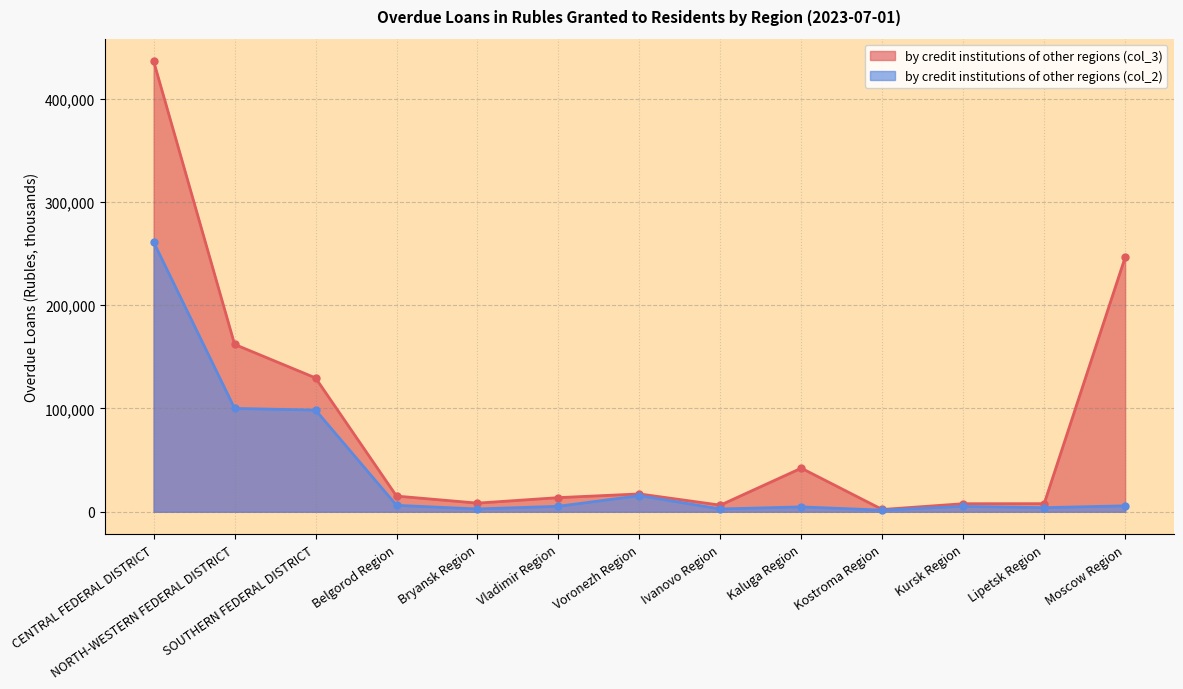

Which series has the largest range (max minus min)?

by credit institutions of other regions (col_3)